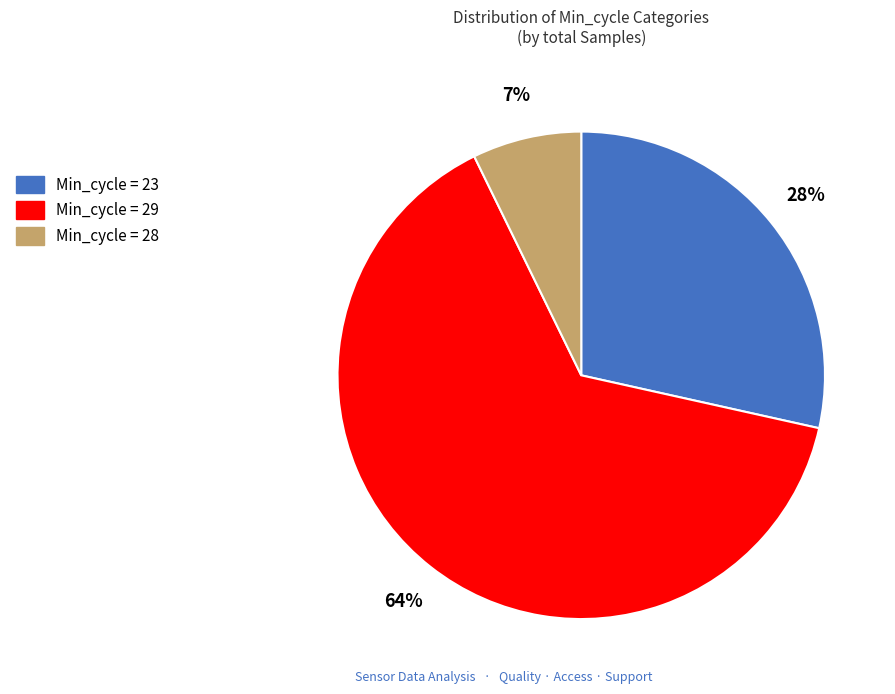

To the nearest percent, what is the average slice percentage?

33%